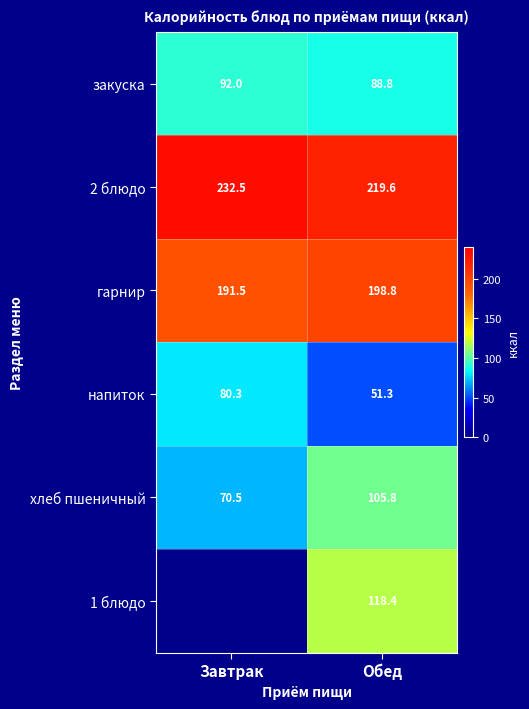

Which category has the lowest value in the гарнир series?

Завтрак